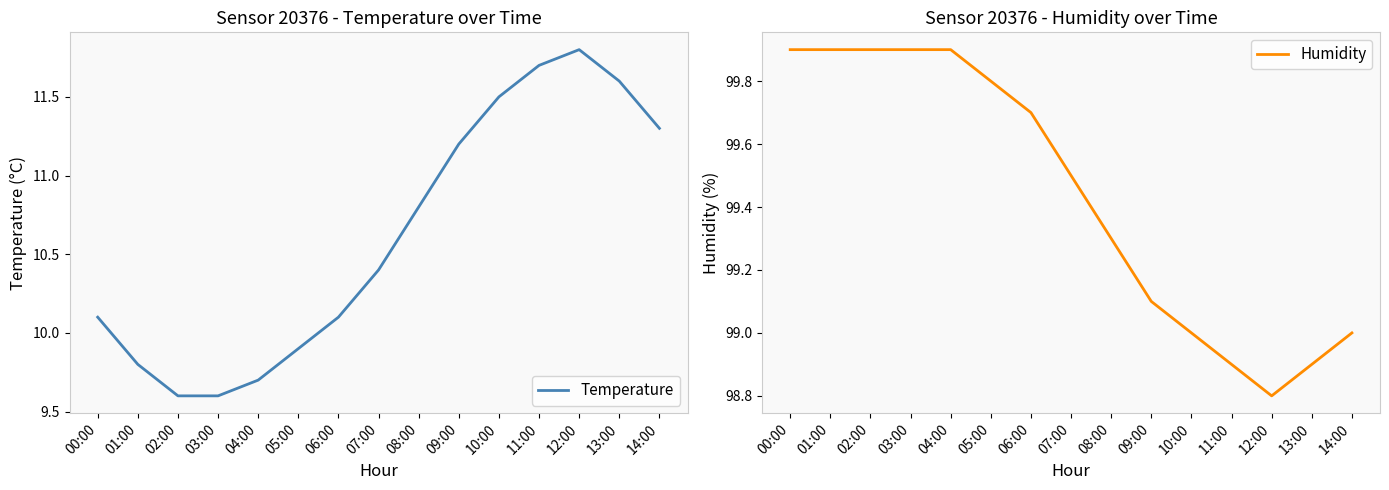

What is the label of the 2nd point from the left?

01:00